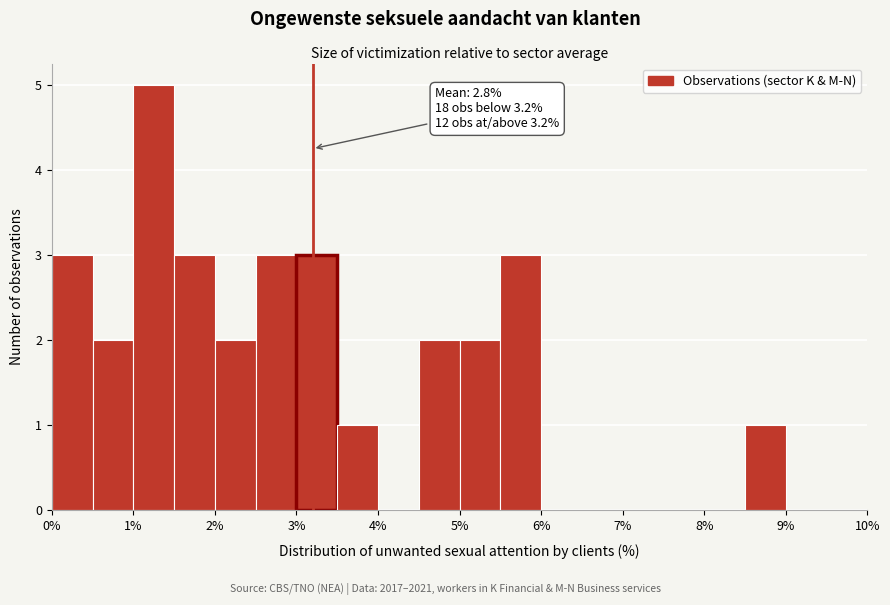

Which range on the x-axis has the tallest bar?

1.0 to 1.5